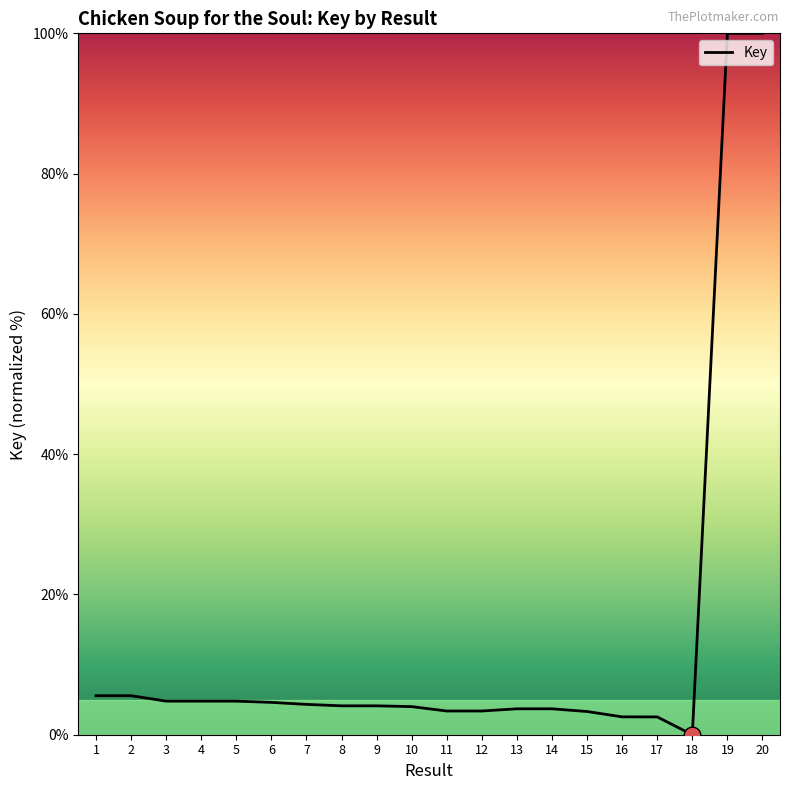

What is the maximum value shown in the chart?

100.0